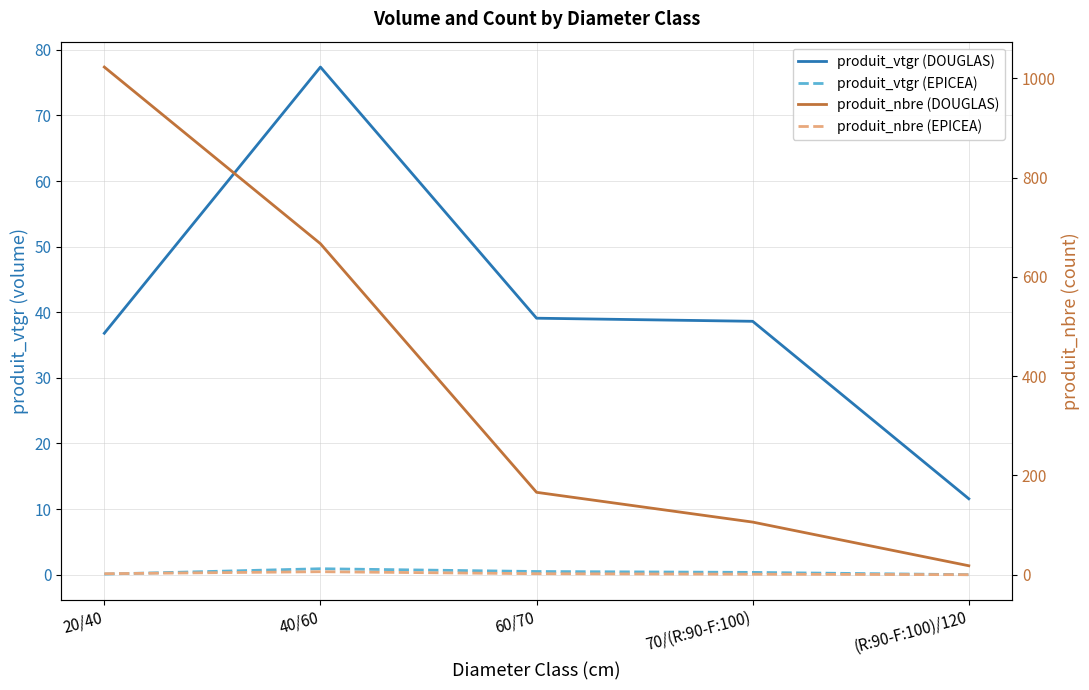

Rank the series by their maximum value, from lowest to highest.

produit_vtgr (EPICEA), produit_nbre (EPICEA), produit_vtgr (DOUGLAS), produit_nbre (DOUGLAS)